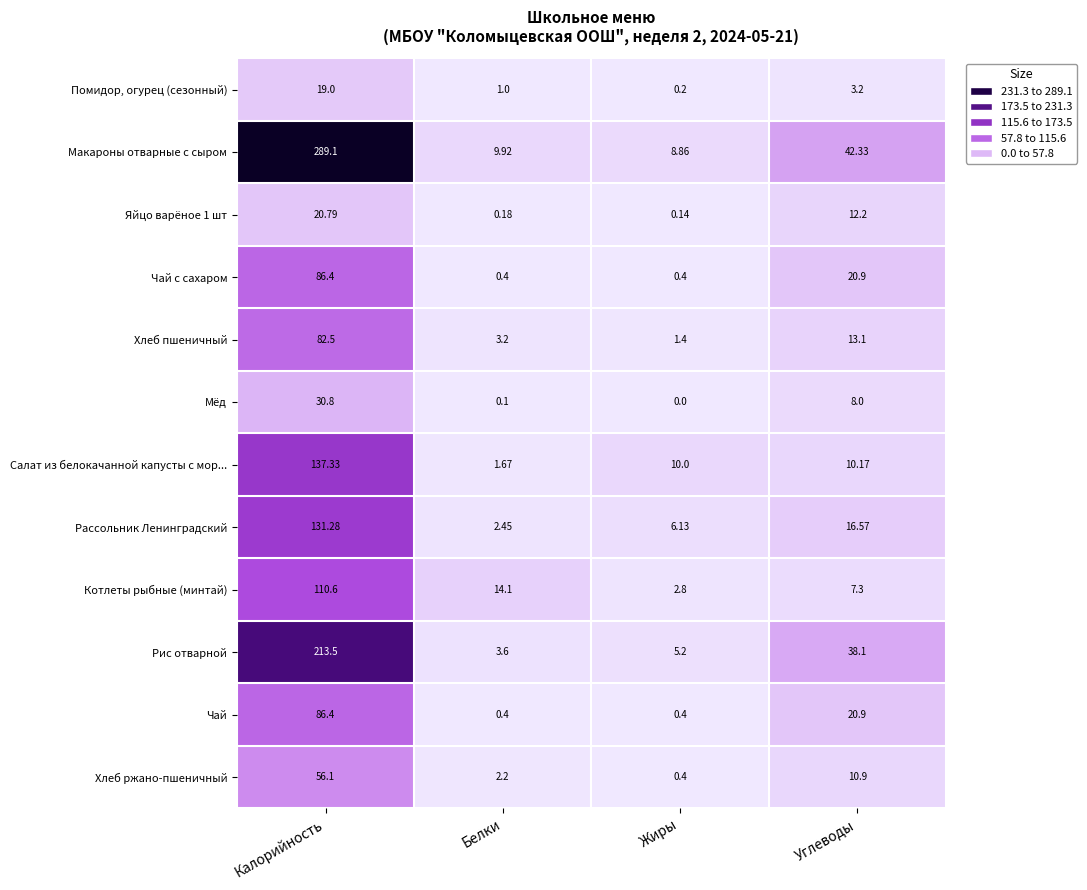

At how many categories does at least one series exceed 272?

1